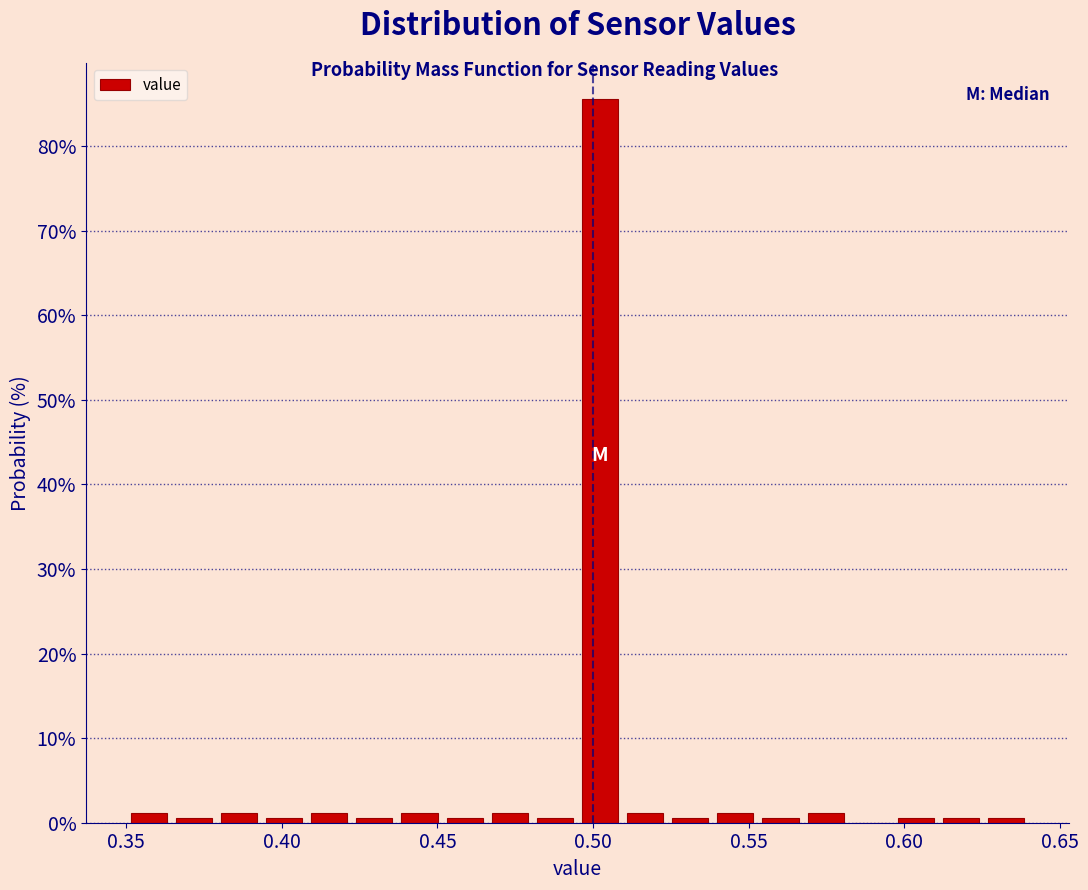

Around what value on the x-axis is the tallest bar? Give the approximate position of its centre, as read against the axis.

0.500